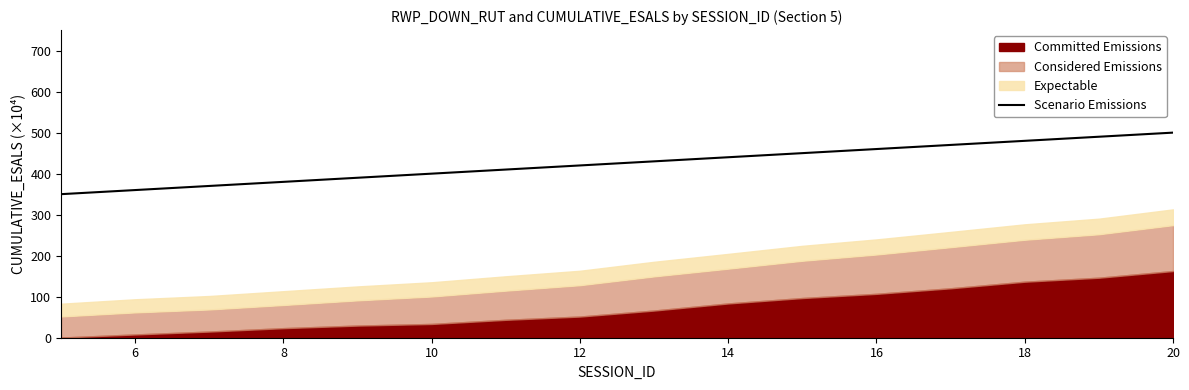

What is the maximum value for Scenario Emissions?

500